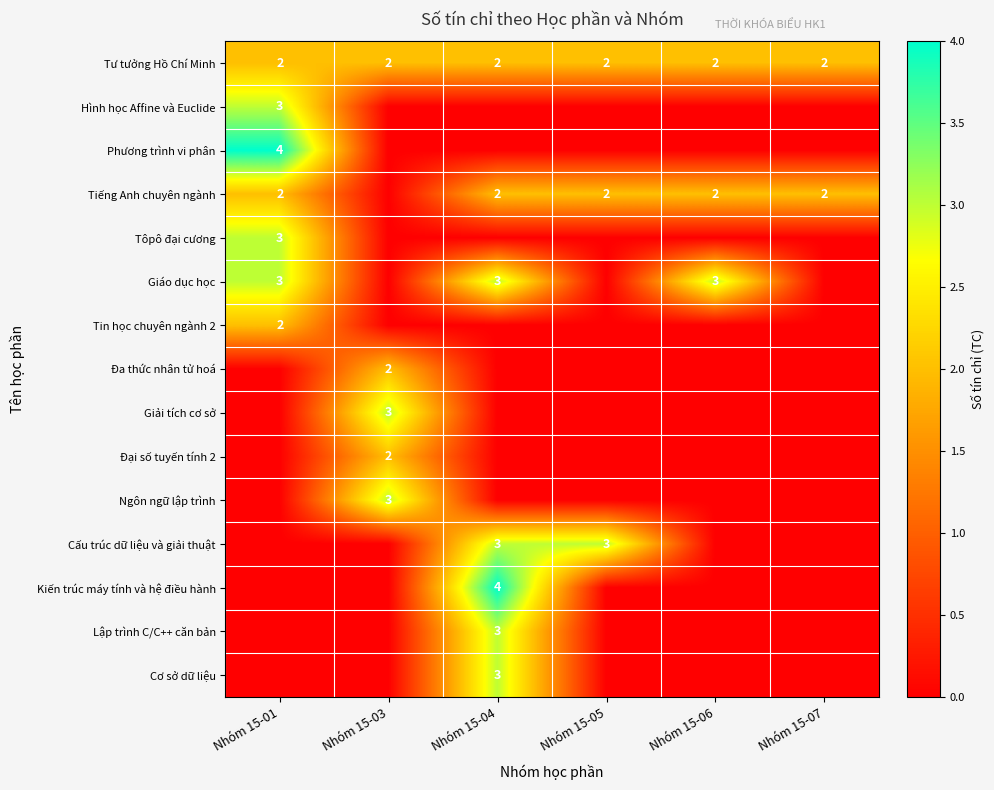

True or false: Tiếng Anh chuyên ngành has a value of 2 at Nhóm 15-04.

True